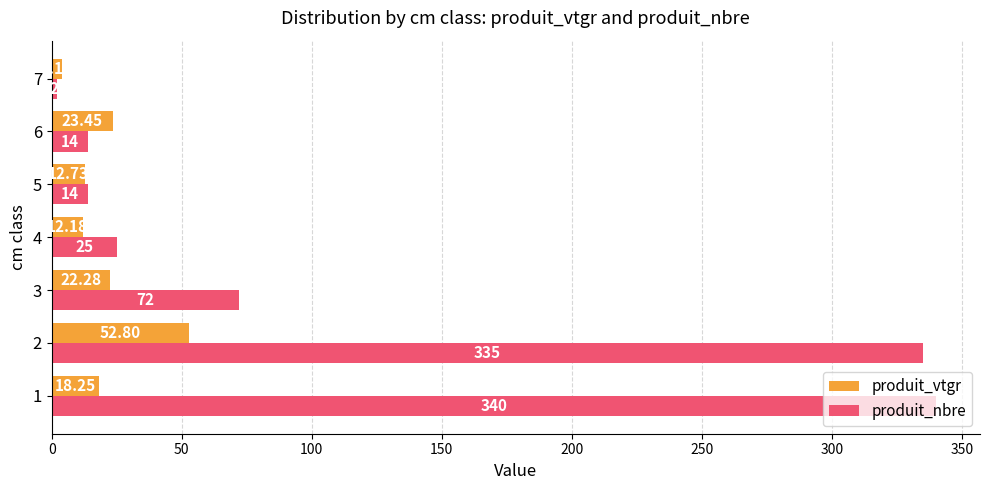

Which series has the largest total across all categories?

produit_nbre